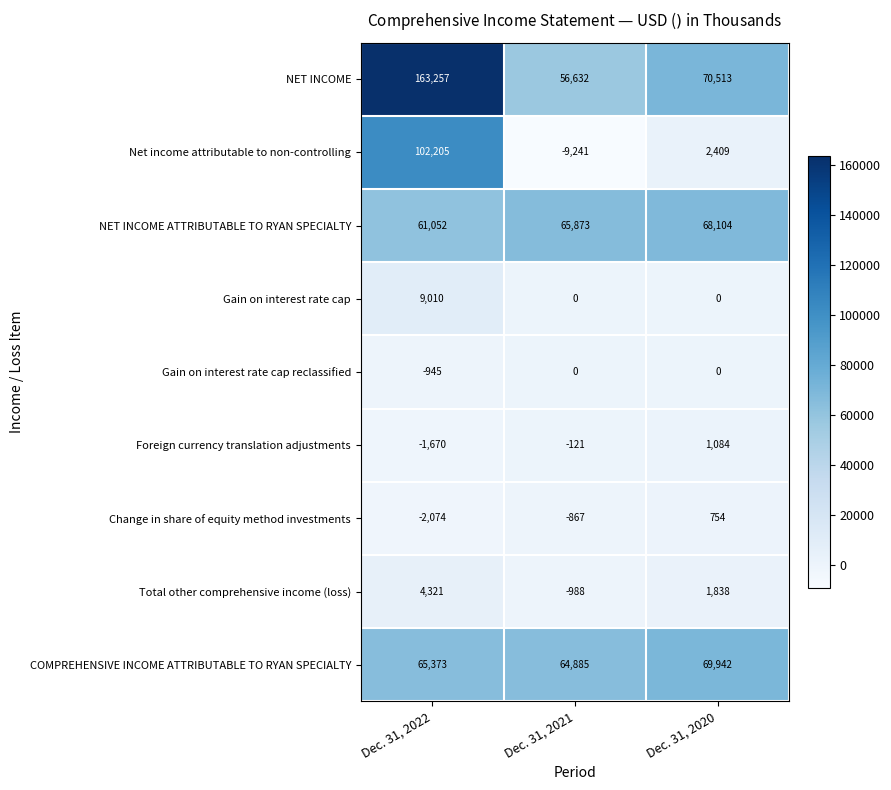

The NET INCOME series shows 224354 at Dec. 31, 2022. True or false?

False